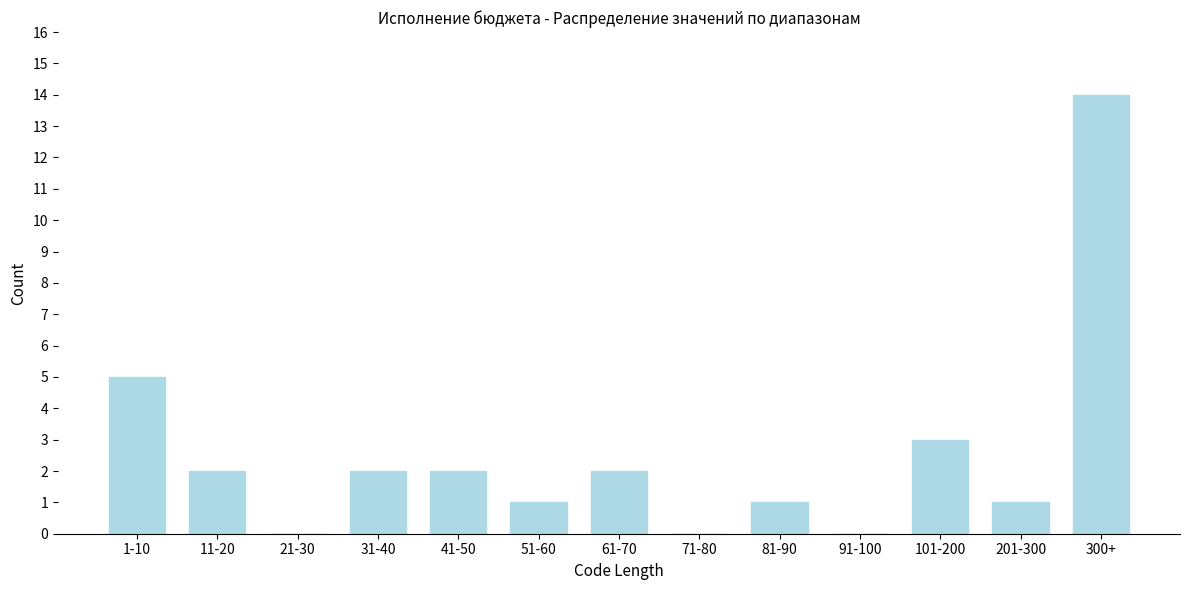

Reading right to left, what are all the values shown in this chart?

300+=14	201-300=1	101-200=3	91-100=0	81-90=1	71-80=0	61-70=2	51-60=1	41-50=2	31-40=2	21-30=0	11-20=2	1-10=5